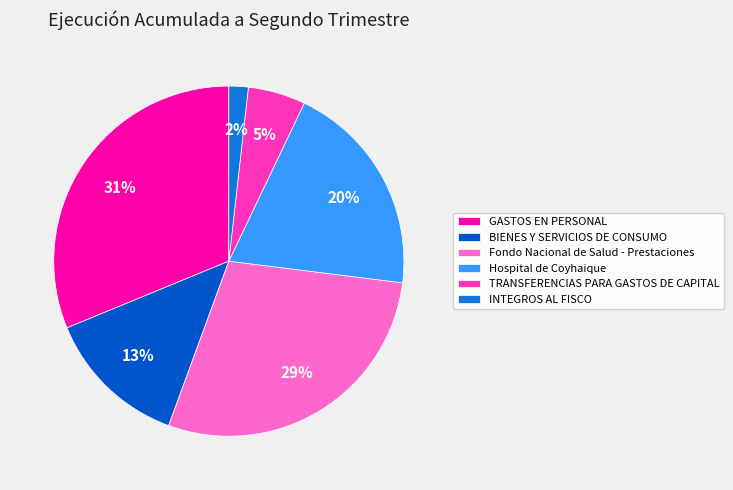

What percentage is the Hospital de Coyhaique slice, to the nearest percent?

20%